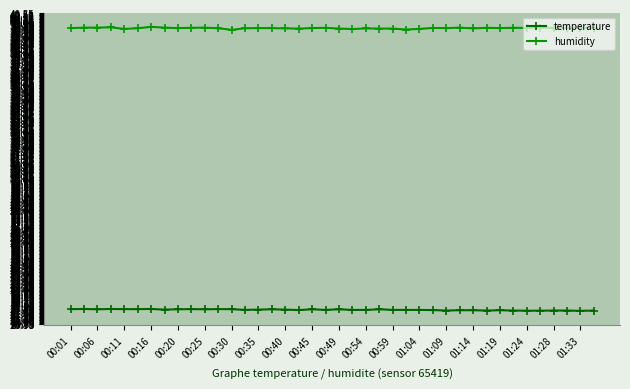

True or false: humidity has more than 2 points higher than both neighbors.

True